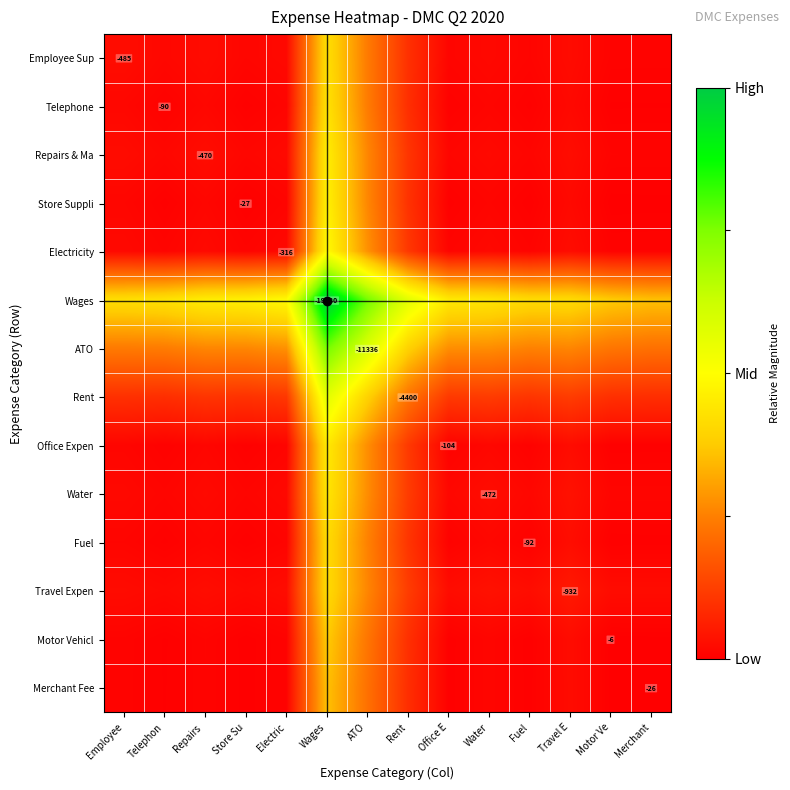

What is the difference between the second highest and second lowest values in the ATO series?

0.4